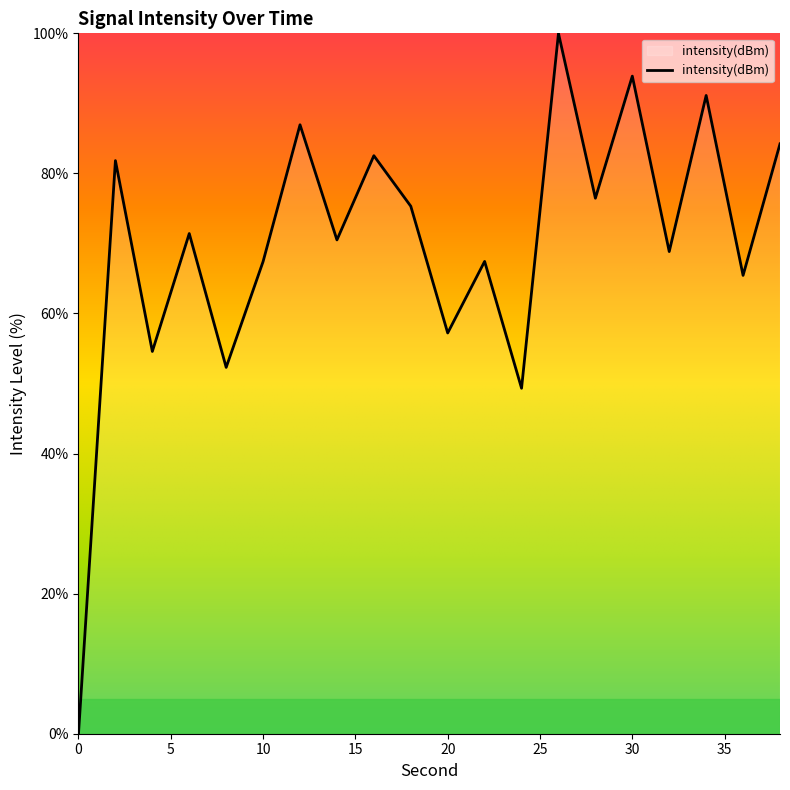

What is the difference between the maximum and minimum values?

100.0